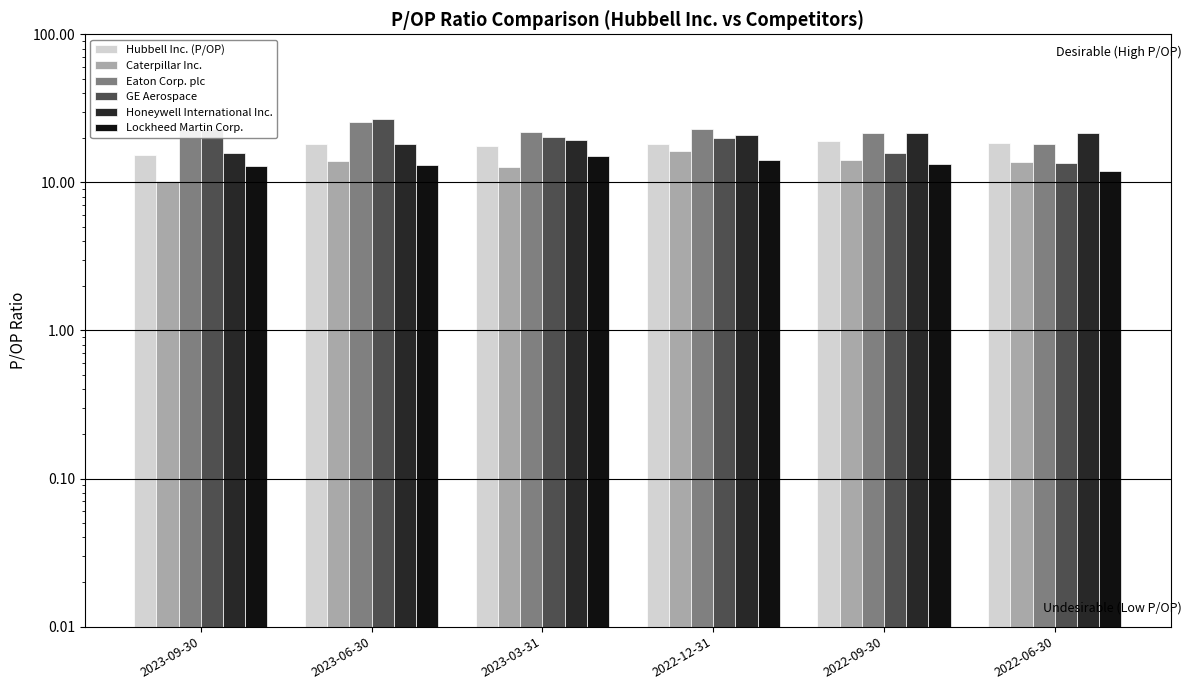

List the series in order of their peak value, highest first.

GE Aerospace, Eaton Corp. plc, Honeywell International Inc., Hubbell Inc. (P/OP), Caterpillar Inc., Lockheed Martin Corp.